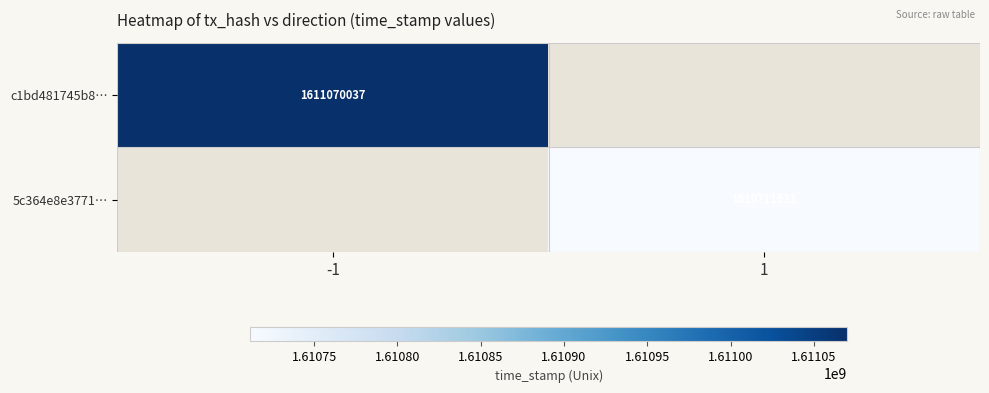

The 5c364e8e3771… series shows 1610711531 at 1. True or false?

True